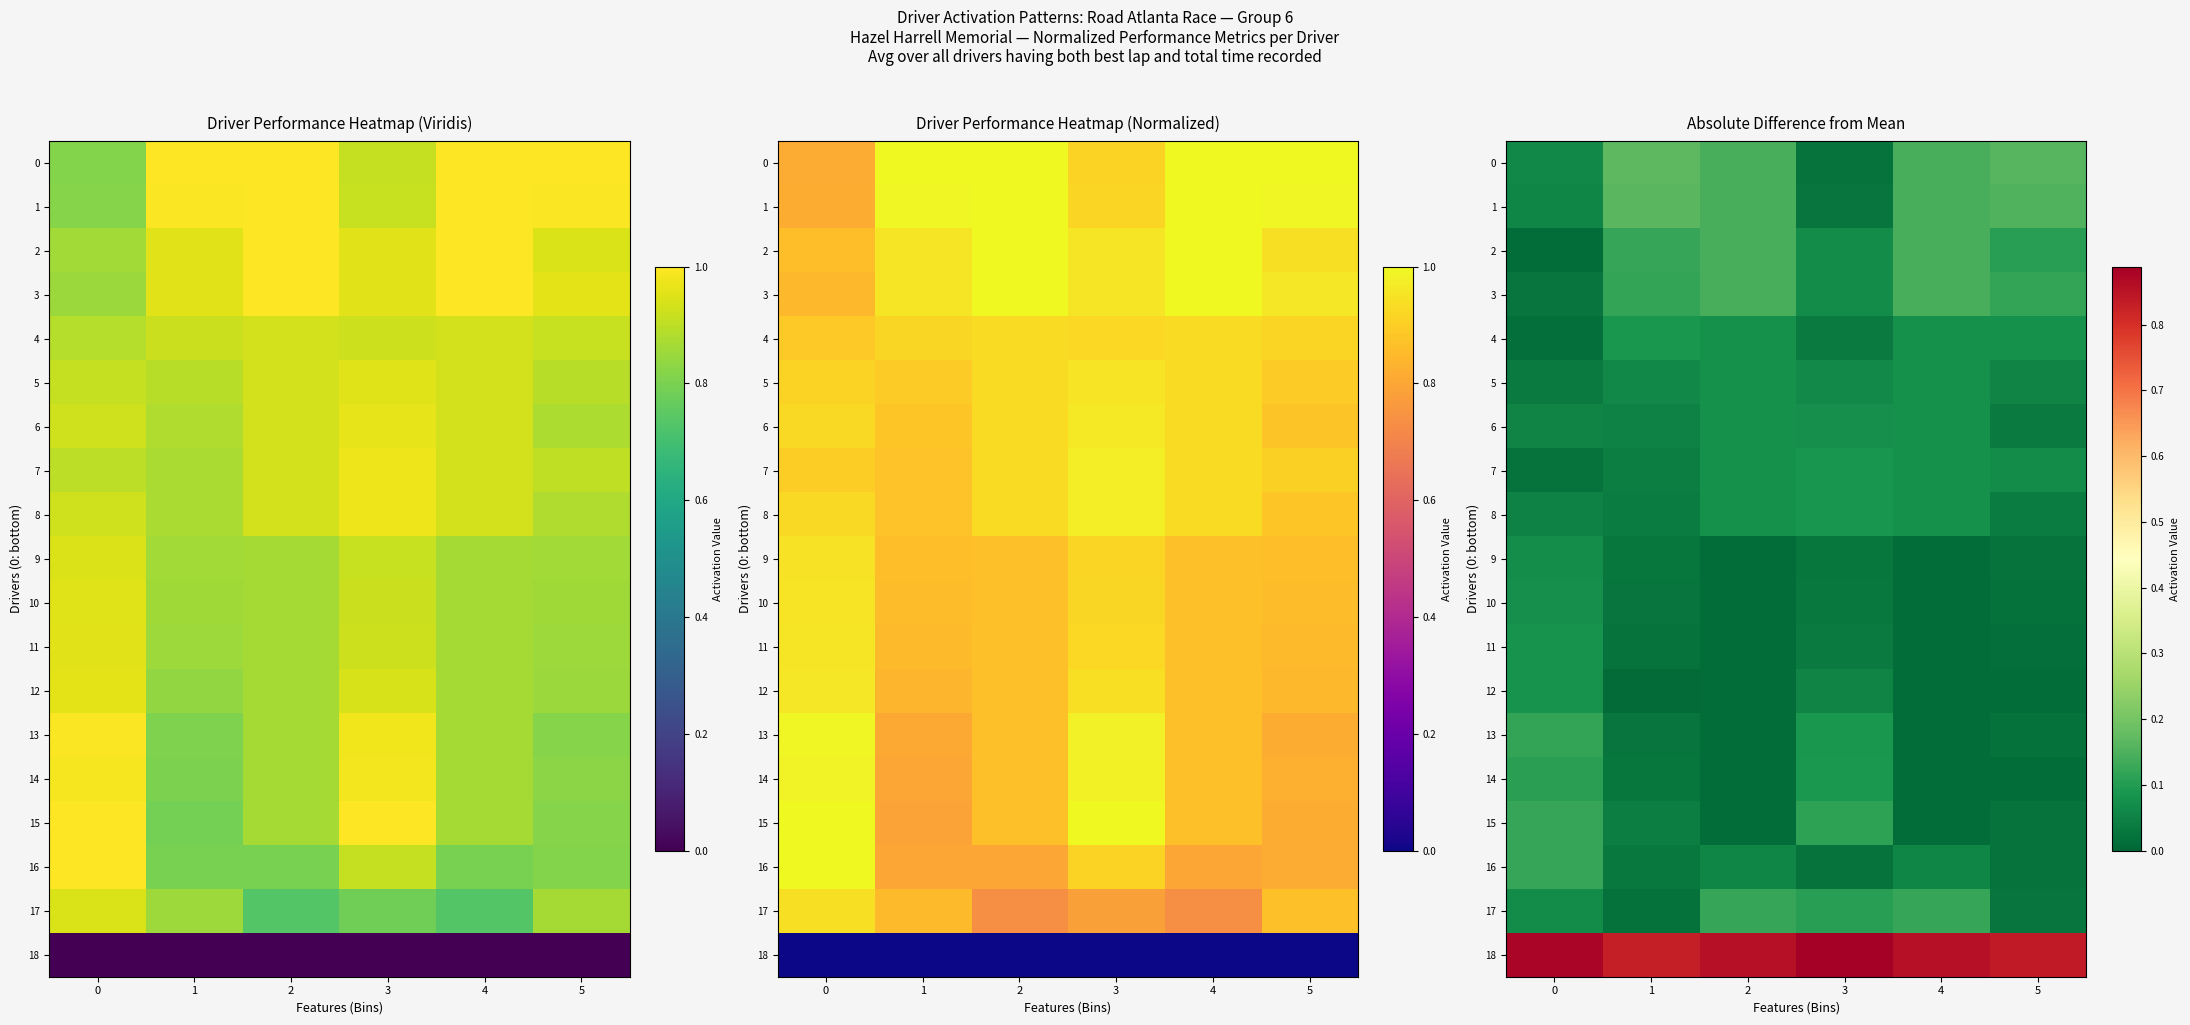

Rank the series by their maximum value, from highest to lowest.

18, 0, 1, 2, 3, 16, 17, 15, 13, 14, 4, 8, 7, 12, 11, 5, 6, 10, 9